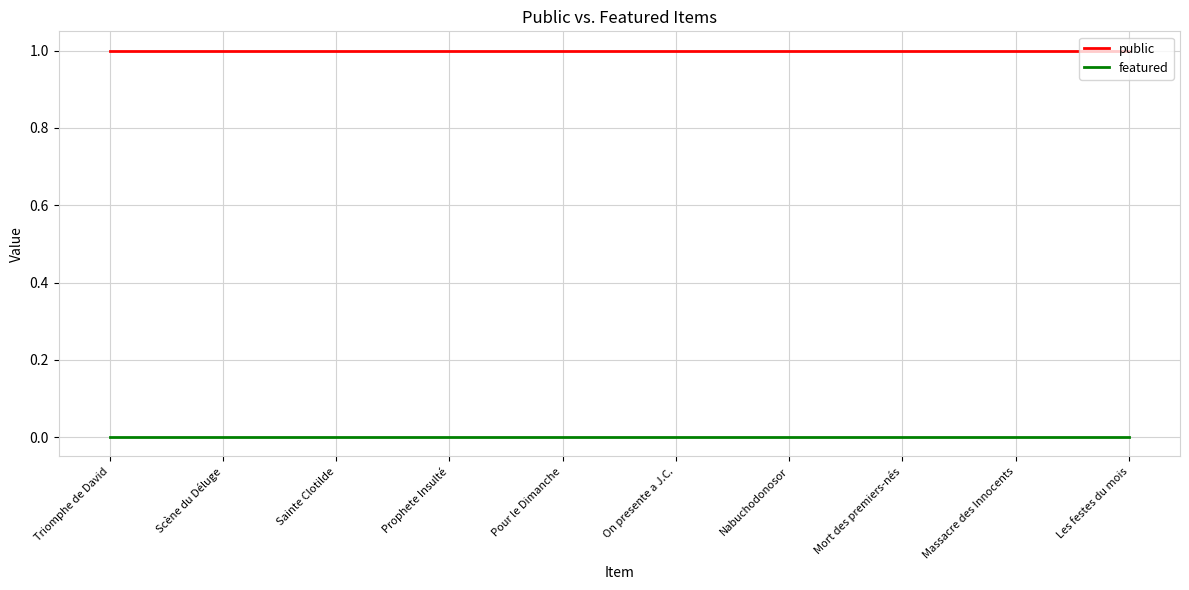

True or false: public has a value of 0 at Prophete Insulté.

False